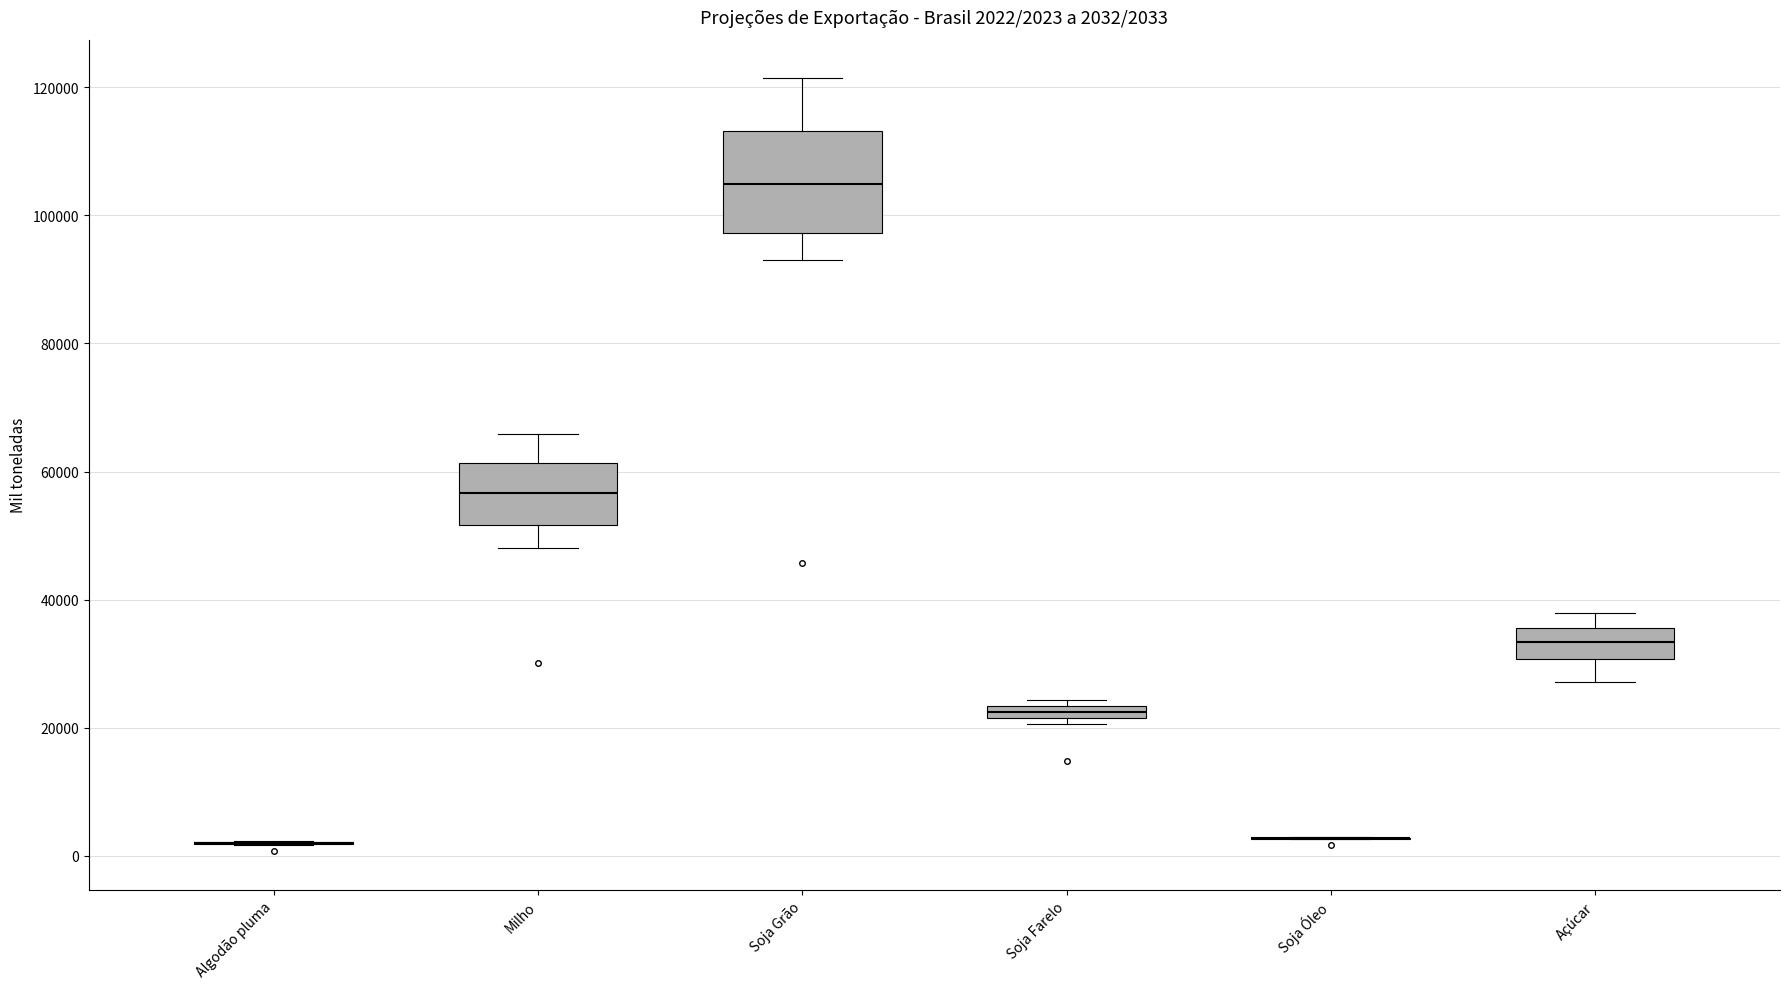

Comparing the boxes themselves (not the whiskers), which one is the tallest?

Soja Grão